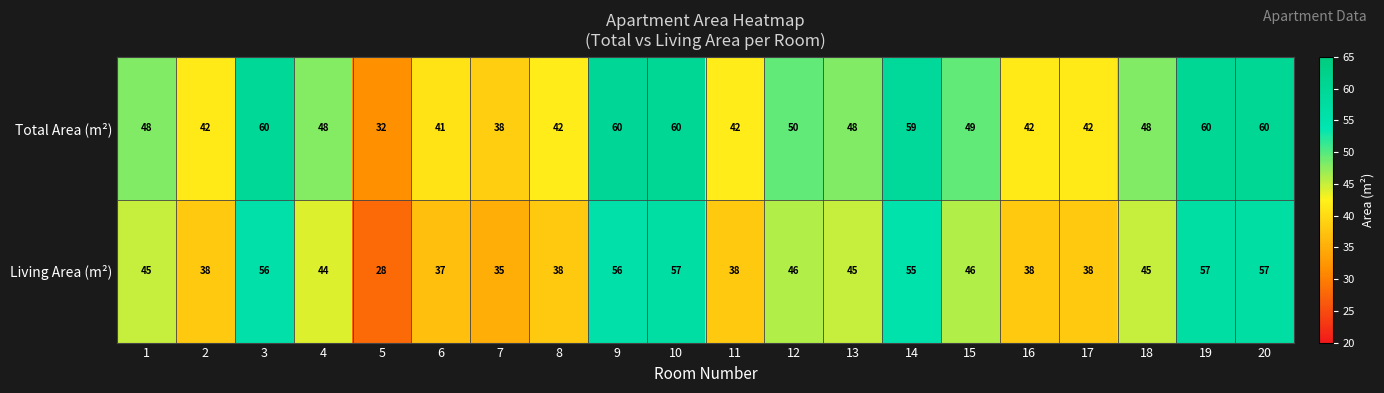

What is the difference between the highest and lowest values at 7?

3